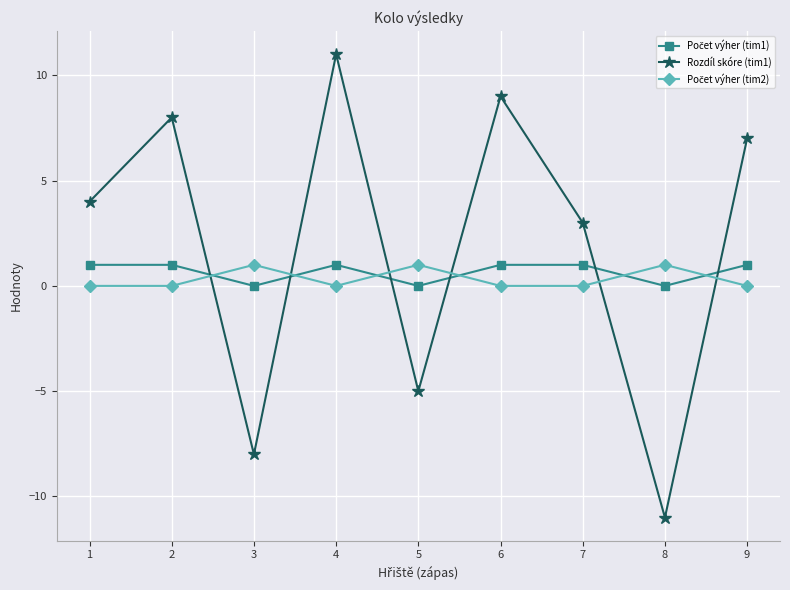

The Rozdíl skóre (tim1) series shows 11 at 4. True or false?

True